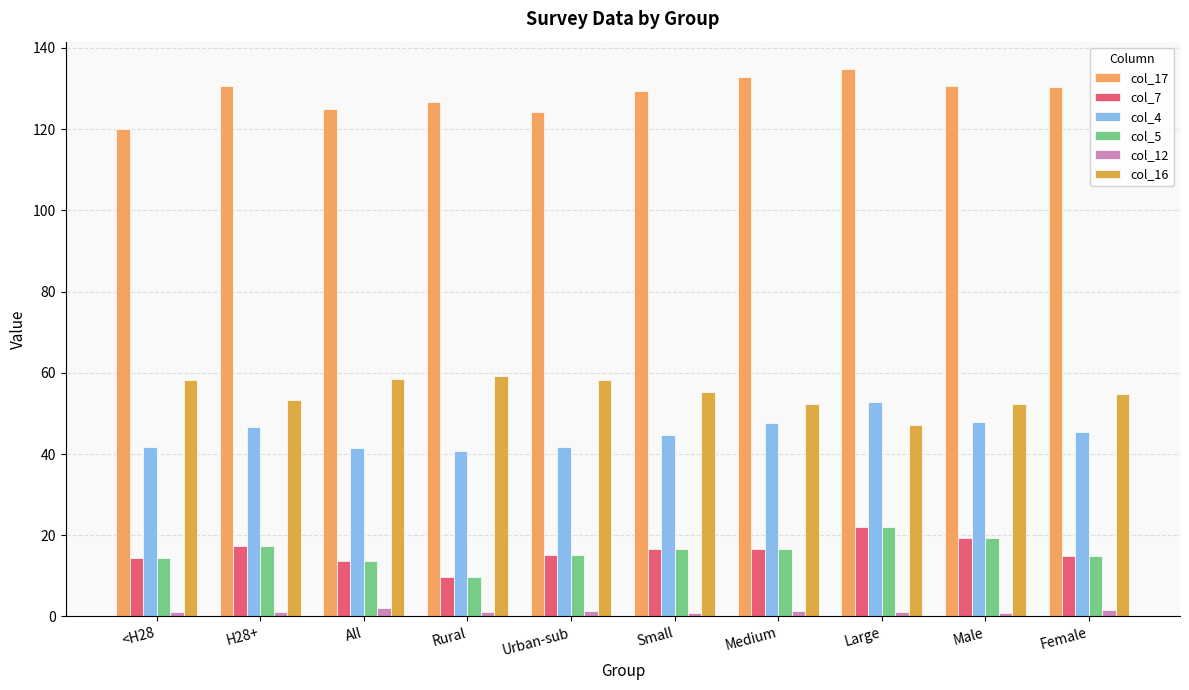

What is the difference between the col_4 values at H28+ and Large?

6.2